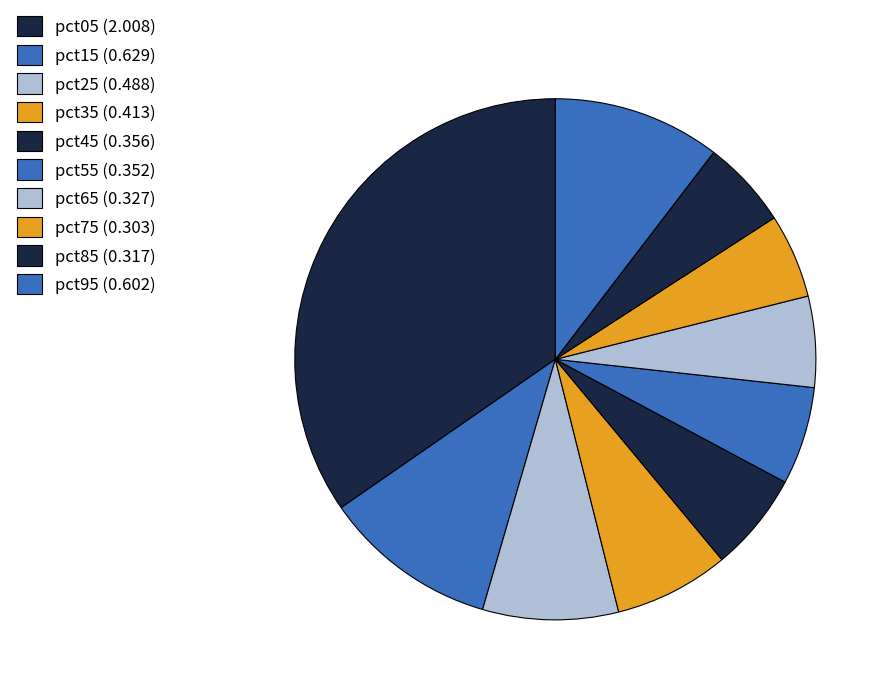

Count the number of slices in the pie.

10